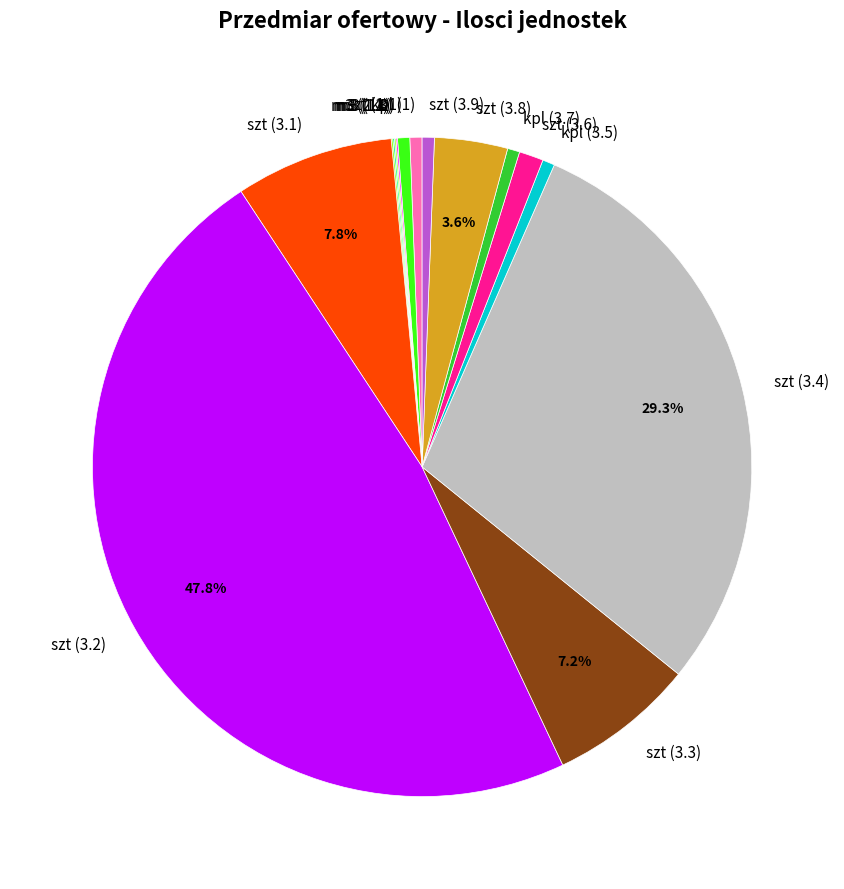

To the nearest percent, what is the difference between the largest and smallest slice percentages?

48%